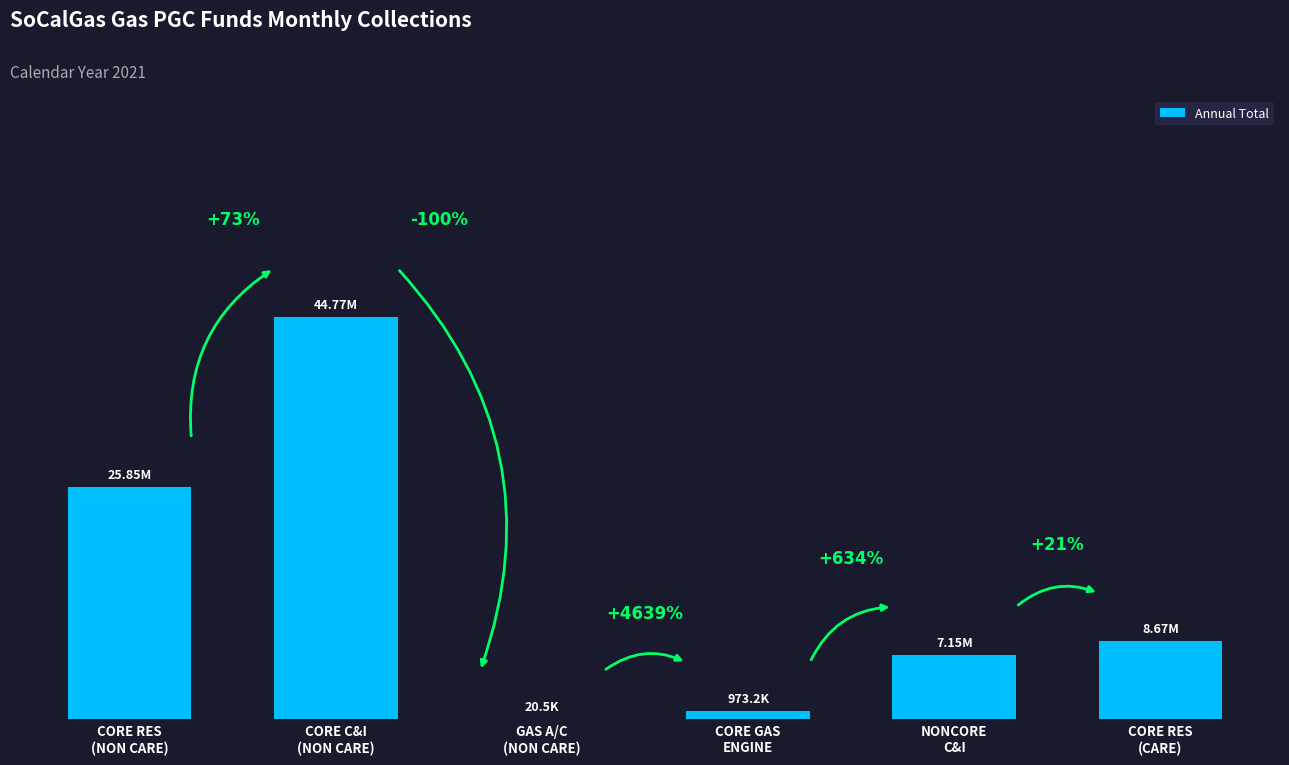

What is the difference between the maximum and minimum values?

44748456.6